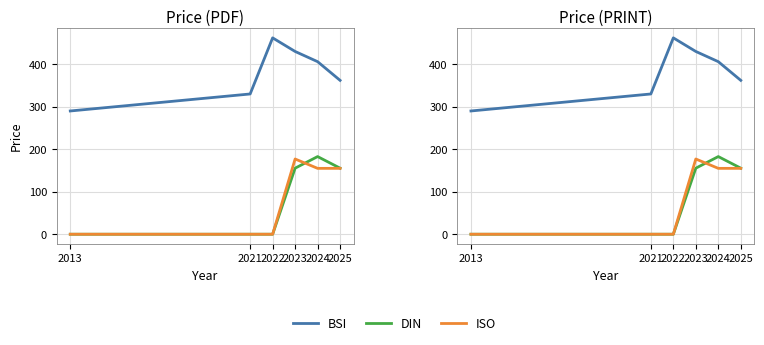

What are all the series names shown in the legend?

BSI, DIN, ISO